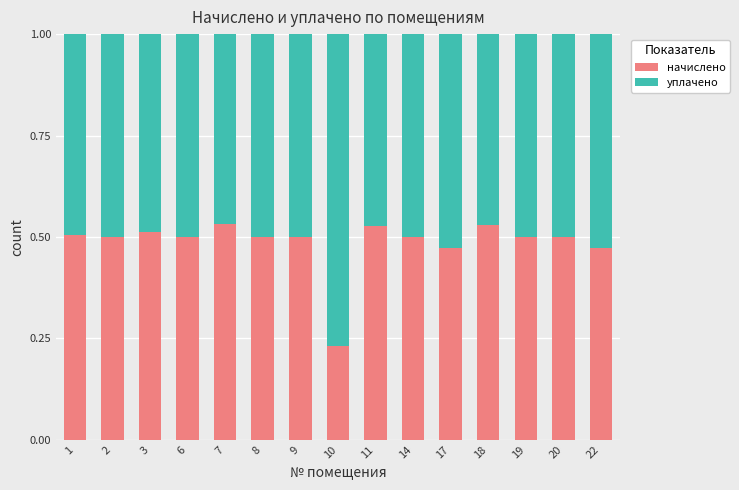

What is the sum of the начислено values at 14 and 10?

0.7